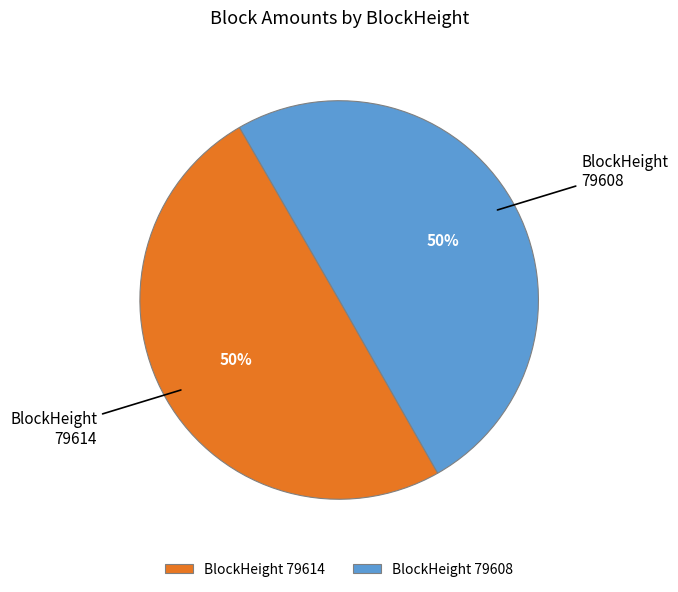

To the nearest percent, what is the combined percentage of BlockHeight 79608 and BlockHeight 79614?

100%